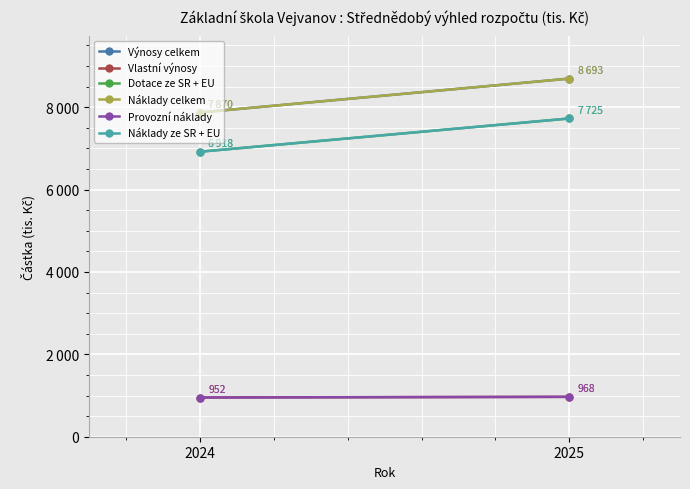

Reading left to right, list all the values displayed in this chart.

Výnosy celkem: 2024=7870	2025=8693
Vlastní výnosy: 2024=952	2025=968
Dotace ze SR + EU: 2024=6918	2025=7725
Náklady celkem: 2024=7870	2025=8693
Provozní náklady: 2024=952	2025=968
Náklady ze SR + EU: 2024=6918	2025=7725